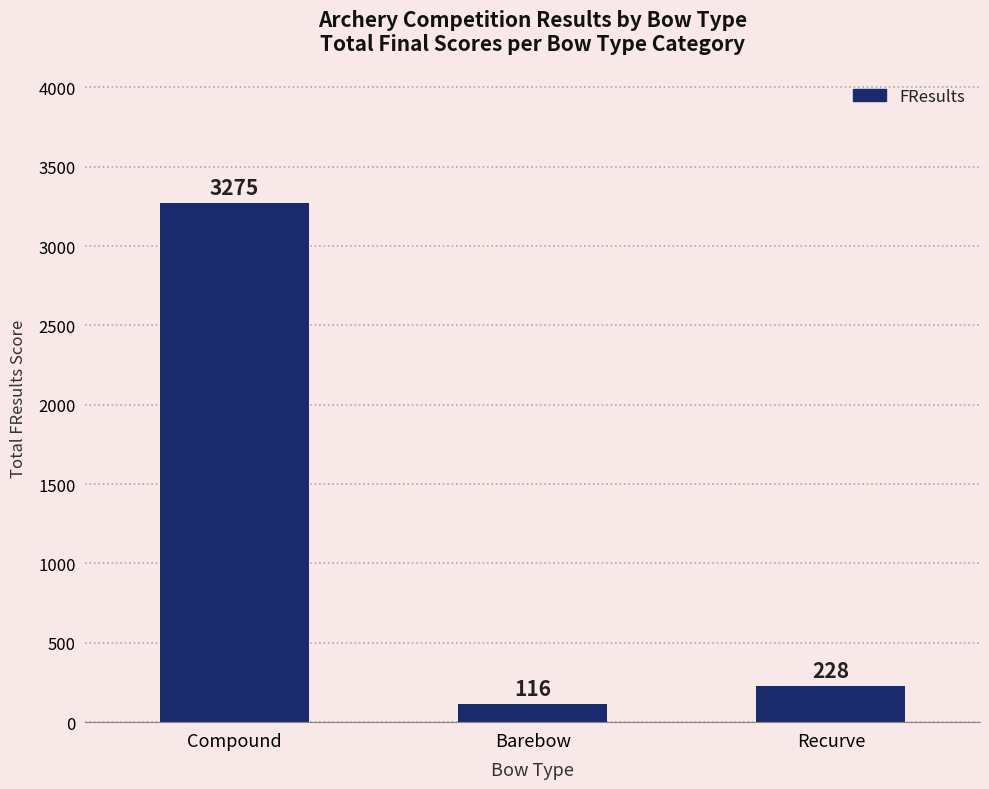

Reading left to right, extract all data points from this chart.

Compound=3275	Barebow=116	Recurve=228